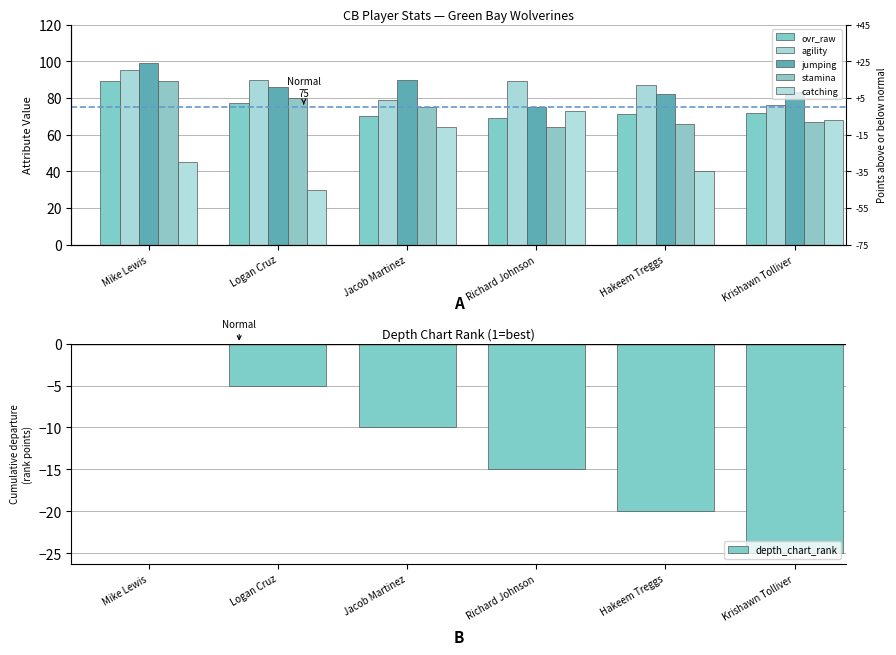

What is the spread (max minus min) of values at Mike Lewis?

99